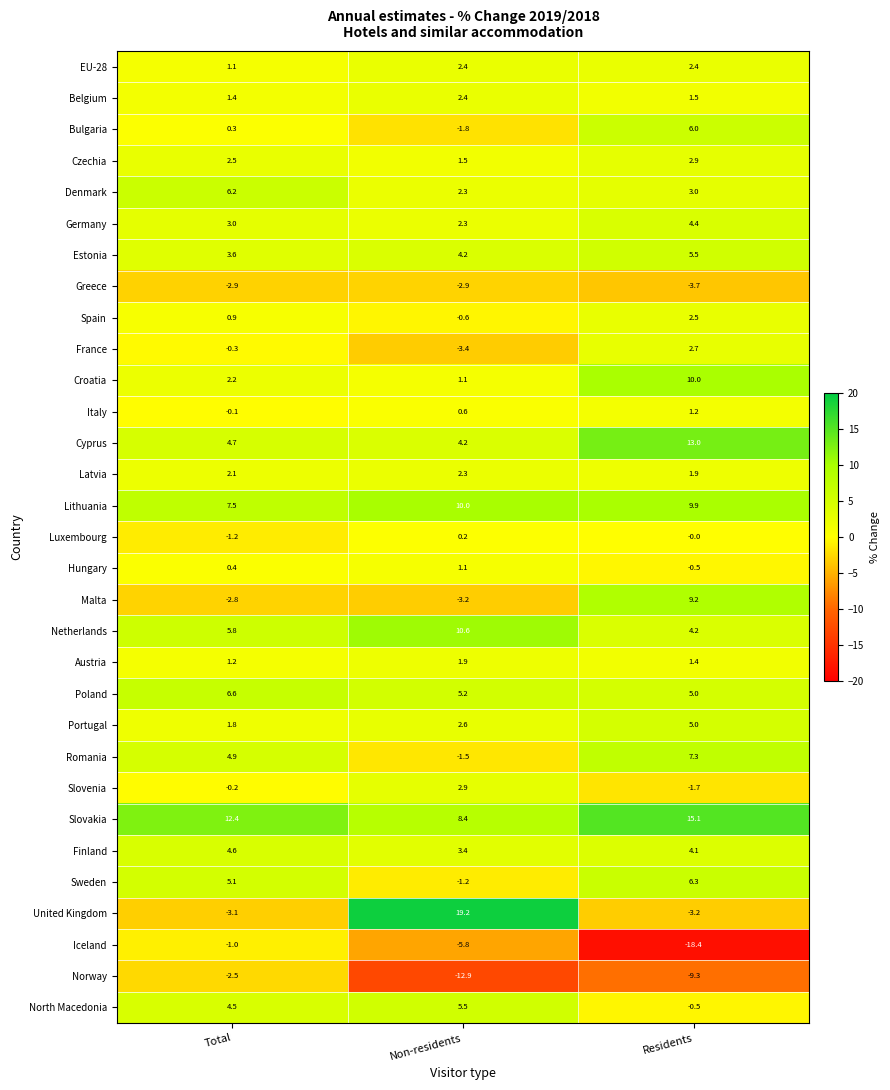

Which series has the largest total across all categories?

Slovakia